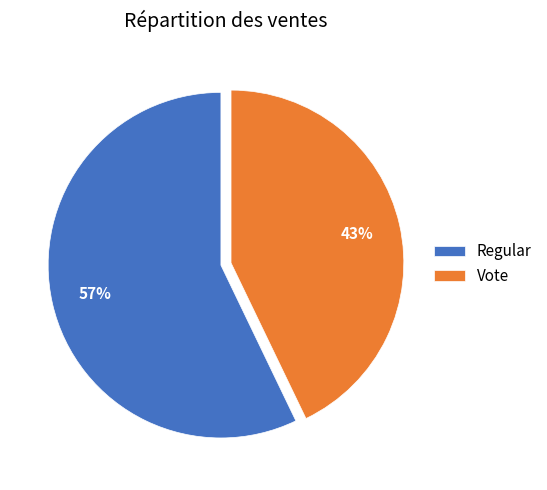

The Vote slice represents 30% of the pie. True or false?

False